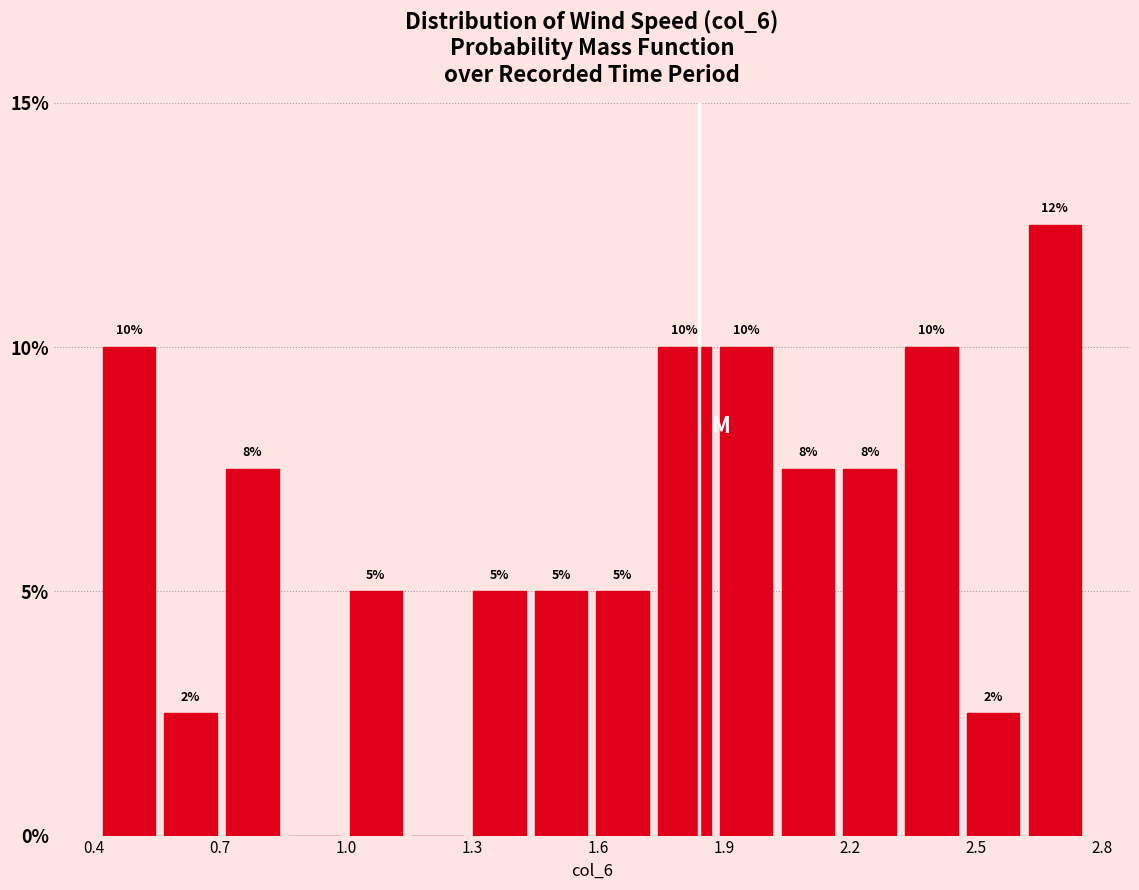

Read against the x-axis, roughly where is the centre of the tallest bar?

2.70